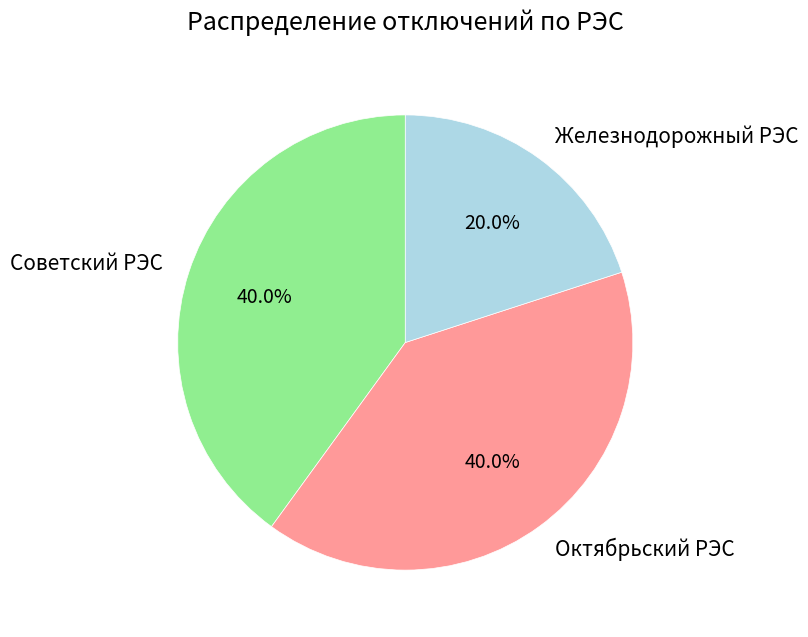

Which slice is the smallest?

Железнодорожный РЭС